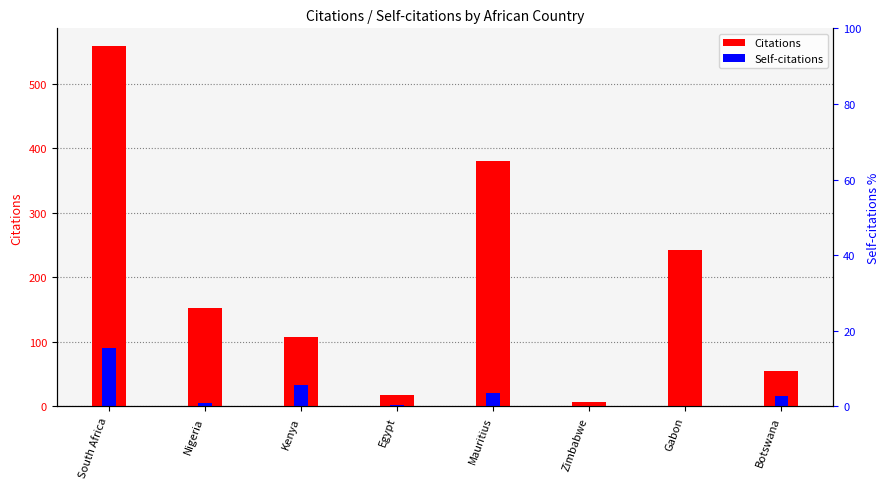

What is the sum of all Citations values?

1522